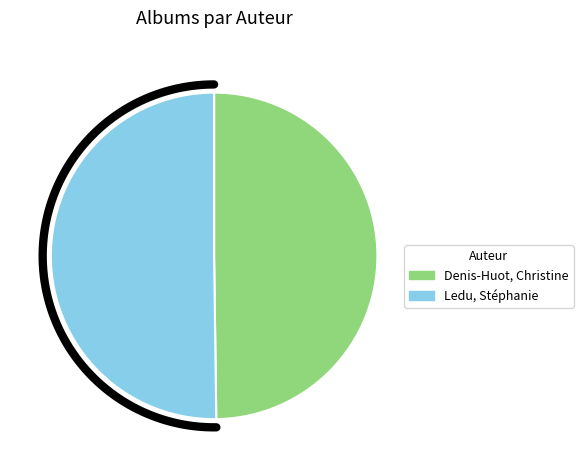

Combined, do Ledu, Stéphanie and Denis-Huot, Christine account for over 50%?

Yes